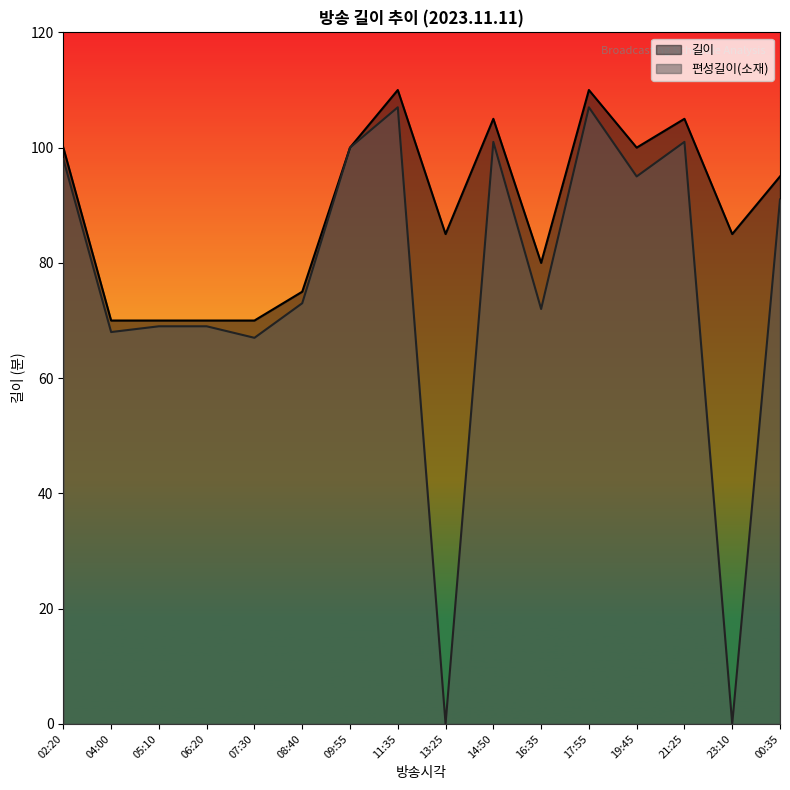

True or false: 편성길이(소재) and 길이 intersect in this chart.

False